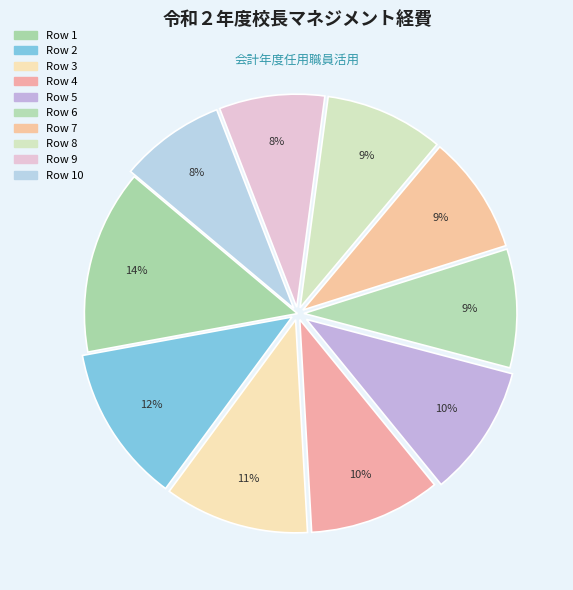

To the nearest percent, what is the average slice percentage?

10%